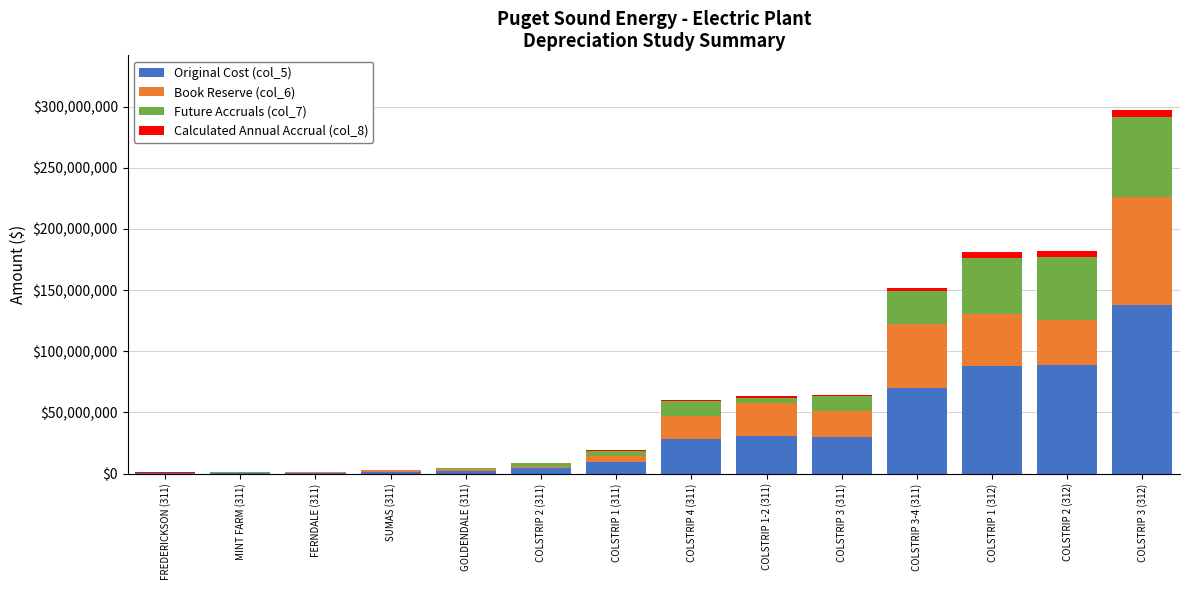

True or false: Original Cost (col_5) has a value of 88368523.2 at COLSTRIP 2 (312).

True